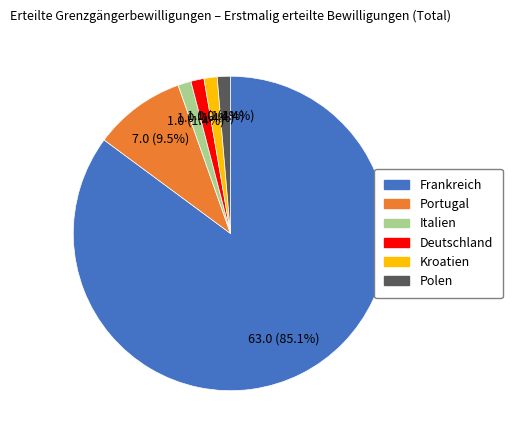

Does any single category account for the majority?

Yes